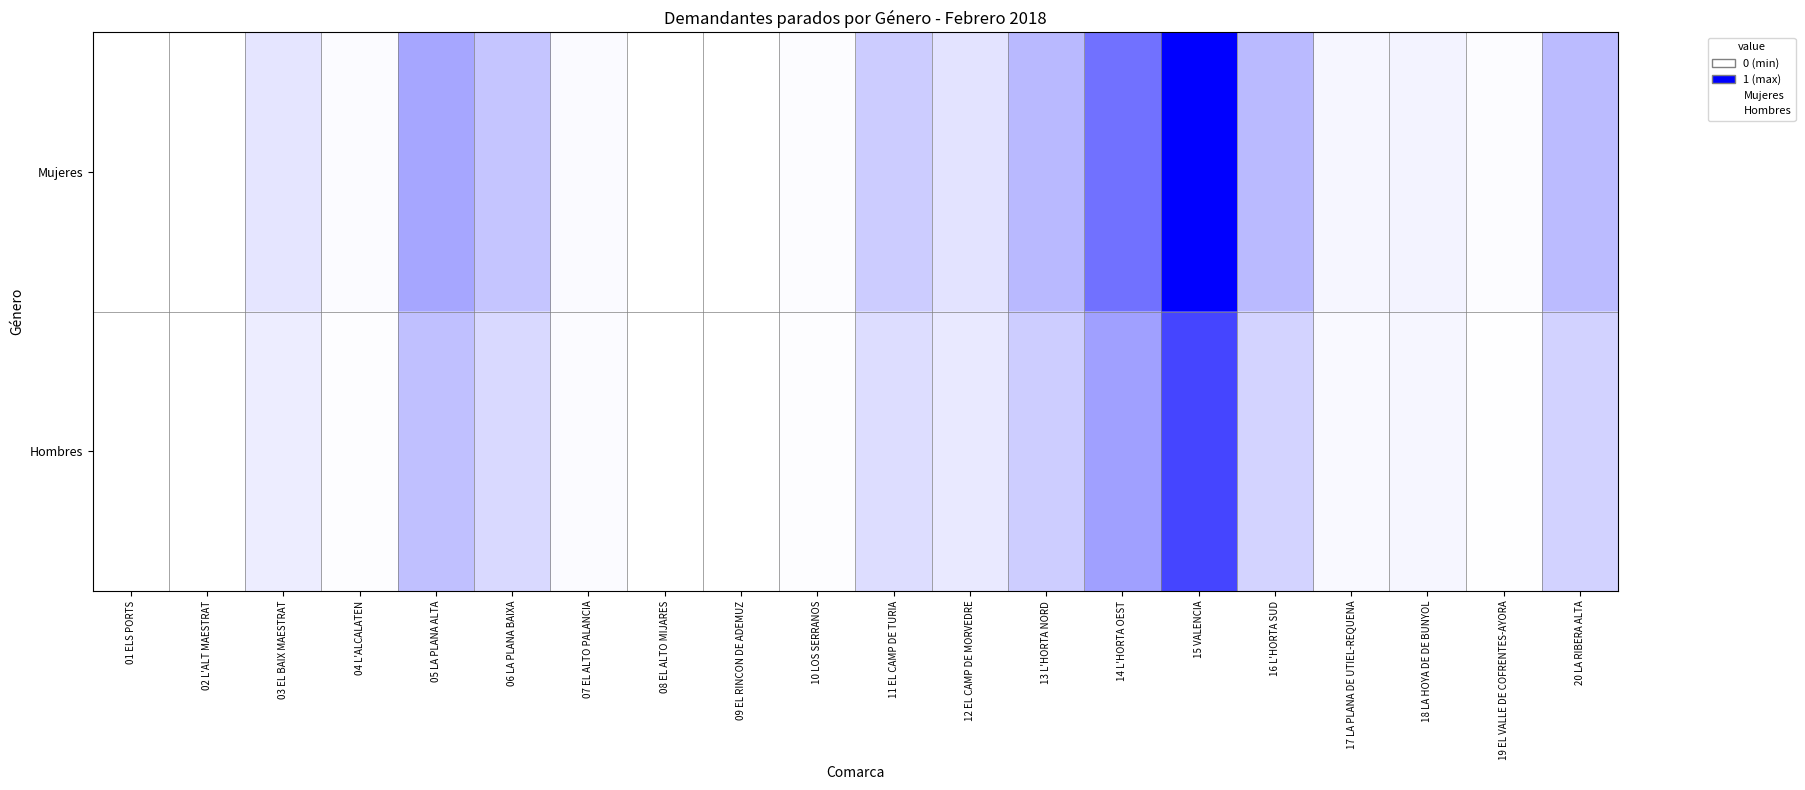

How many data points does each series have?

20